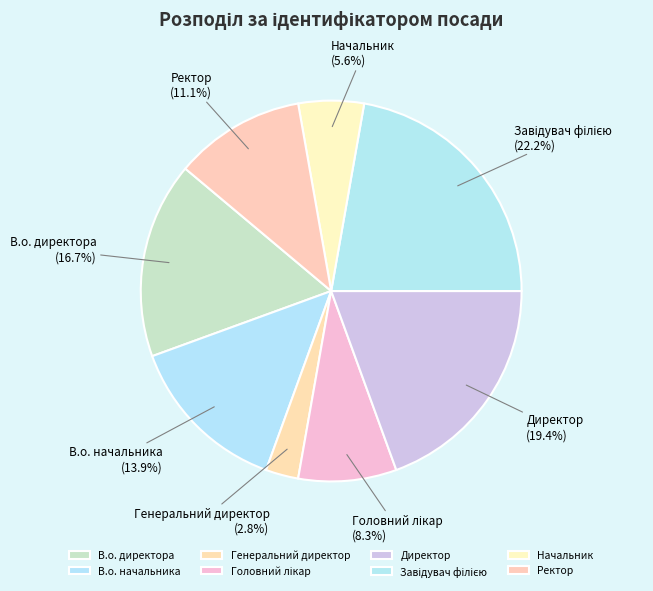

How many slices are in this pie chart?

8